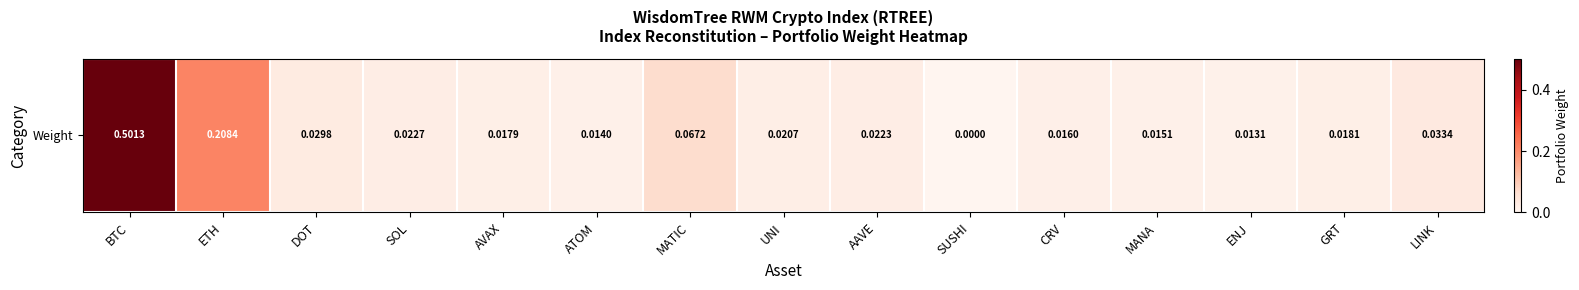

What is the greatest value displayed?

0.5